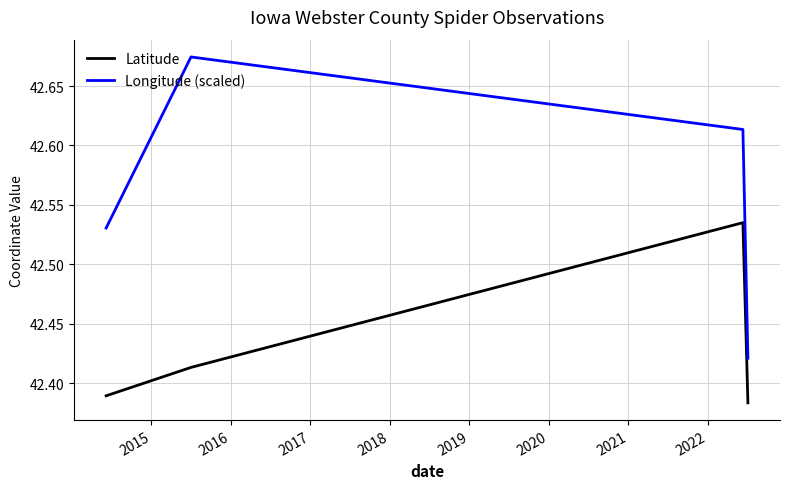

What is the difference between the second highest and minimum values in the Longitude (scaled) series?

0.2